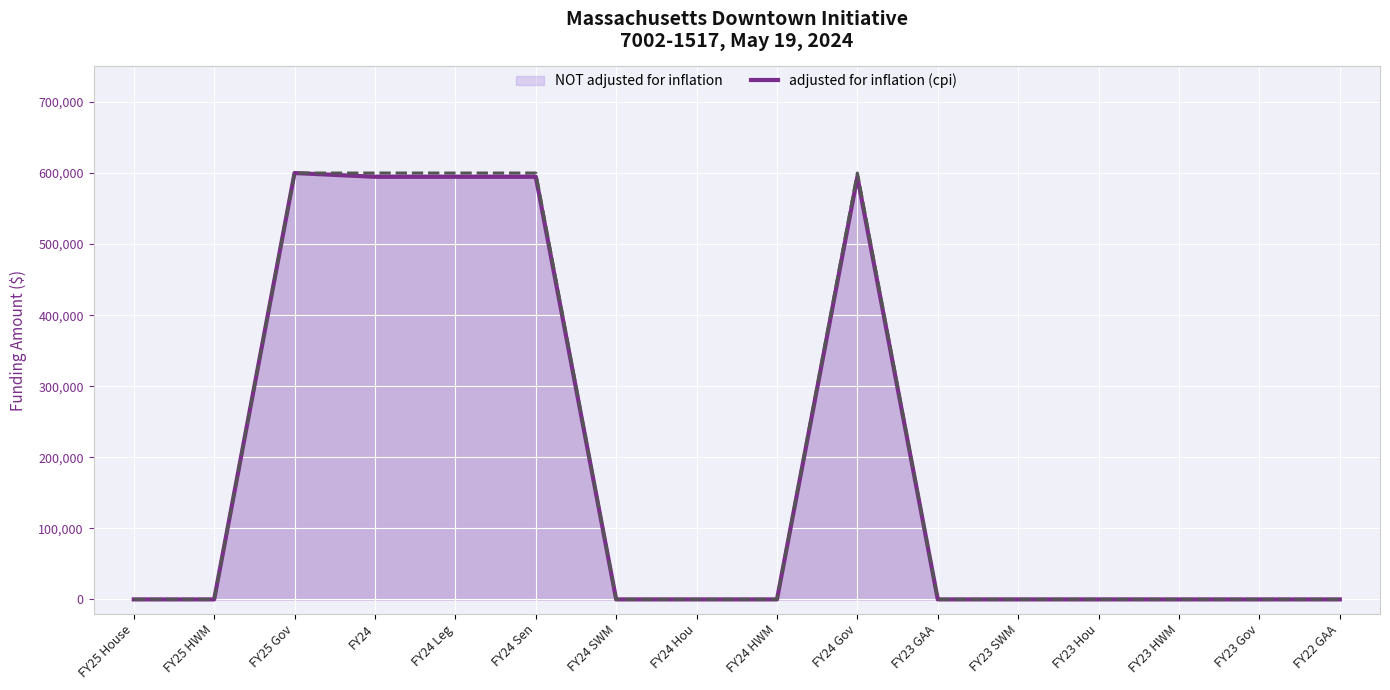

Is it true that the value at FY24 Sen is 966269?

False